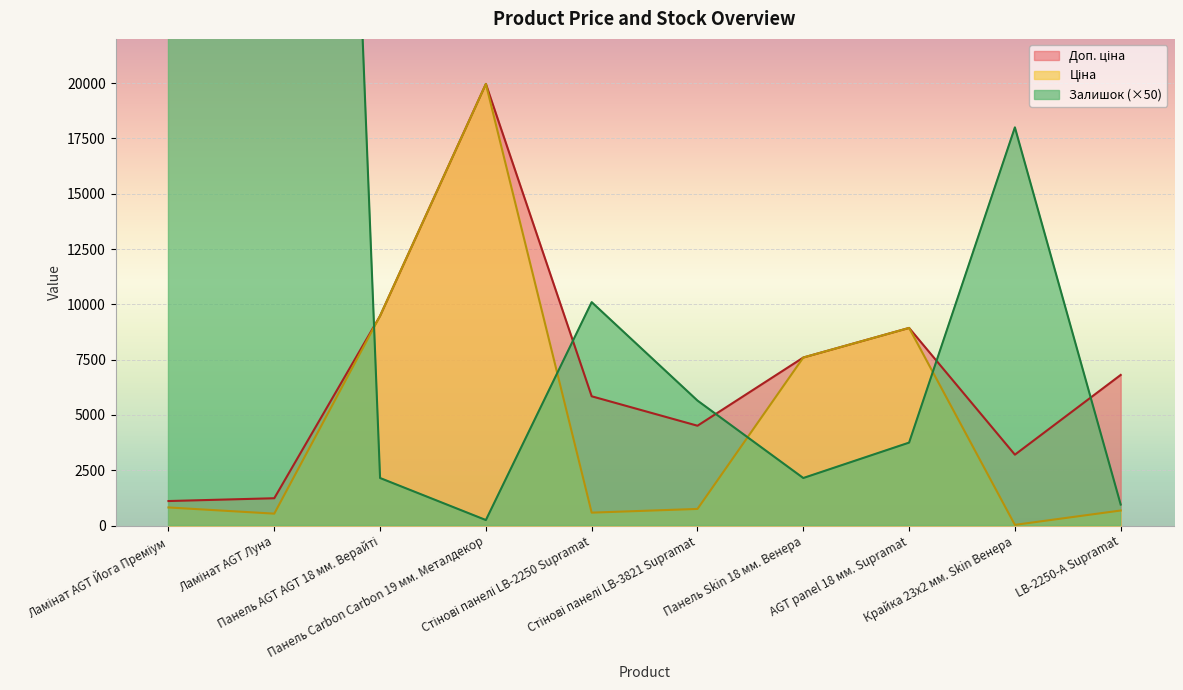

What position from the right is LB-2250-А Supramat?

1